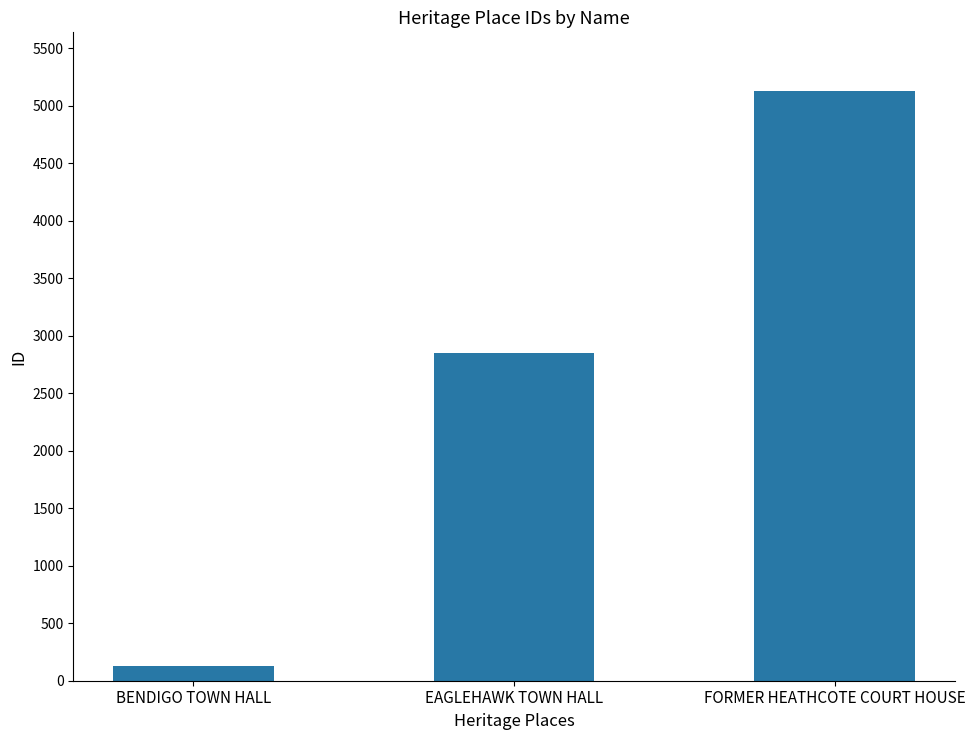

How many bars are there in total?

3